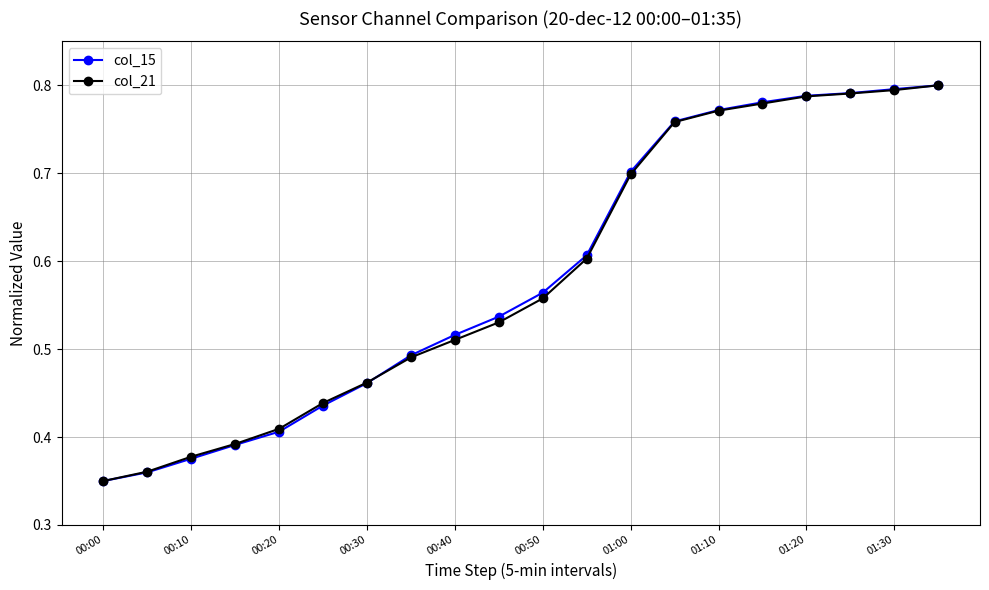

How many col_21 values are between 0 and 1?

20